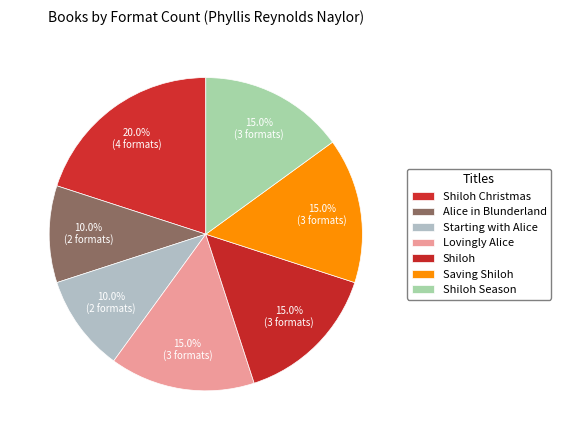

Rank the categories by value from lowest to highest.

Alice in Blunderland, Starting with Alice, Lovingly Alice, Shiloh, Saving Shiloh, Shiloh Season, Shiloh Christmas